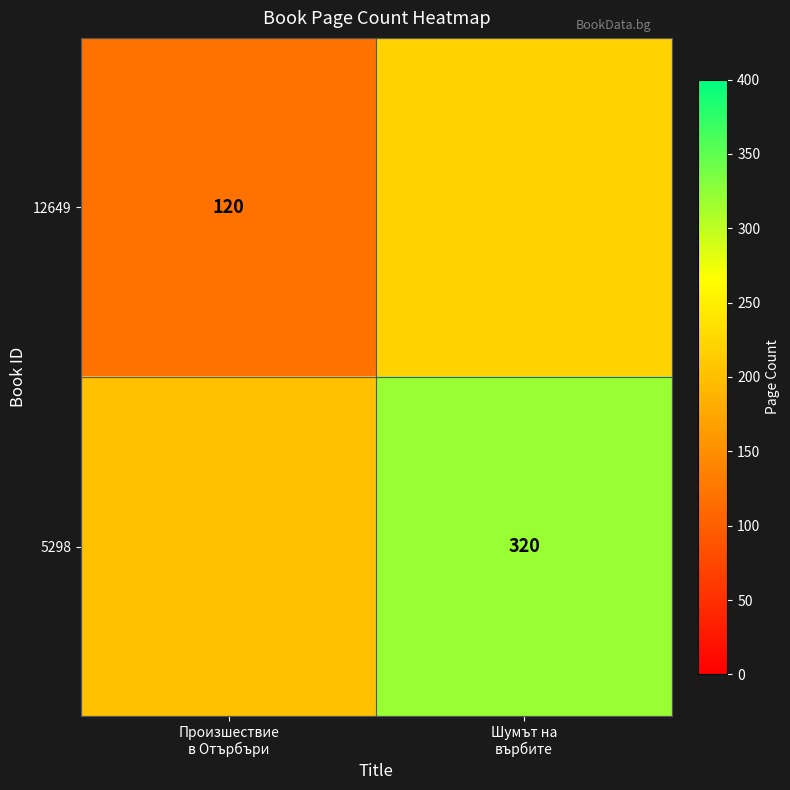

At which label does 5298 reach its minimum?

Произшествие в Отърбъри